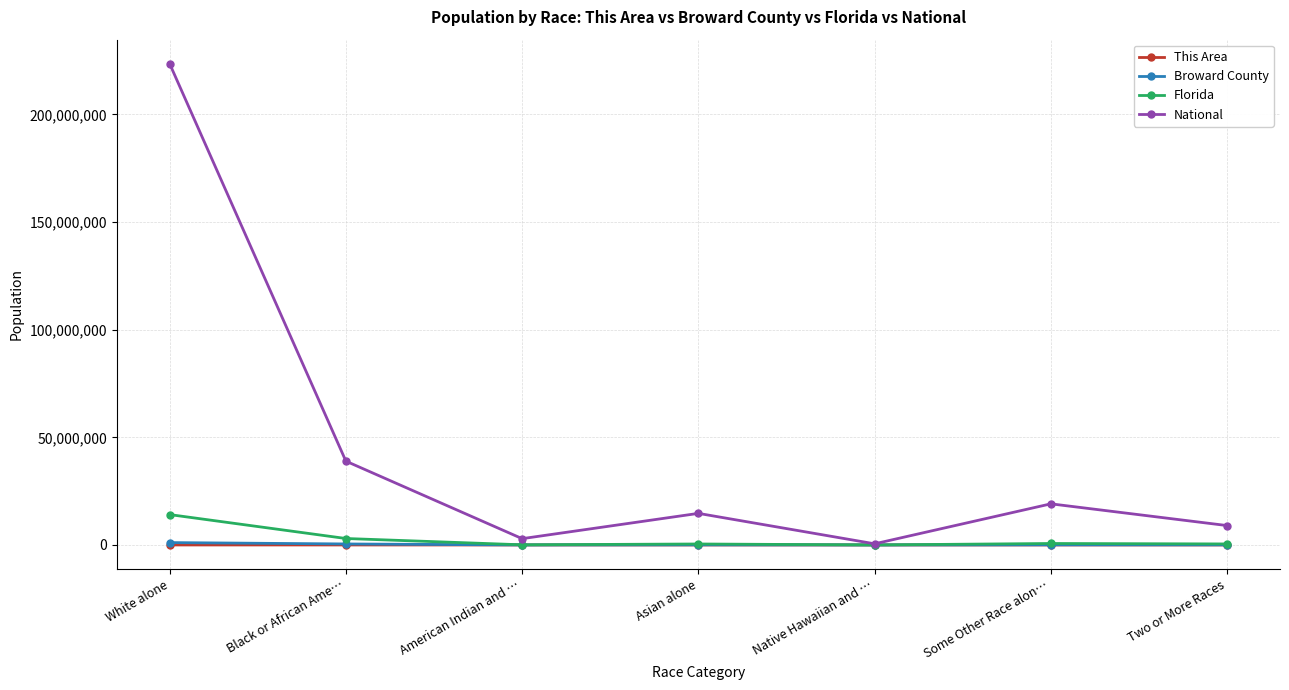

Where is the first local maximum for National?

Asian alone